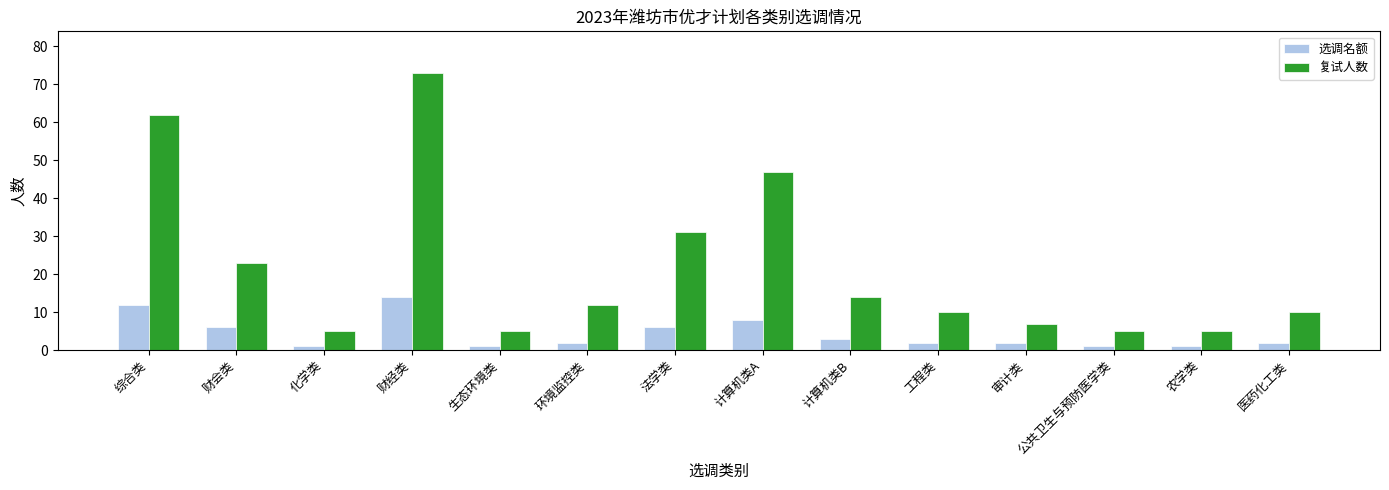

At which category is the sum across all series the highest?

财经类